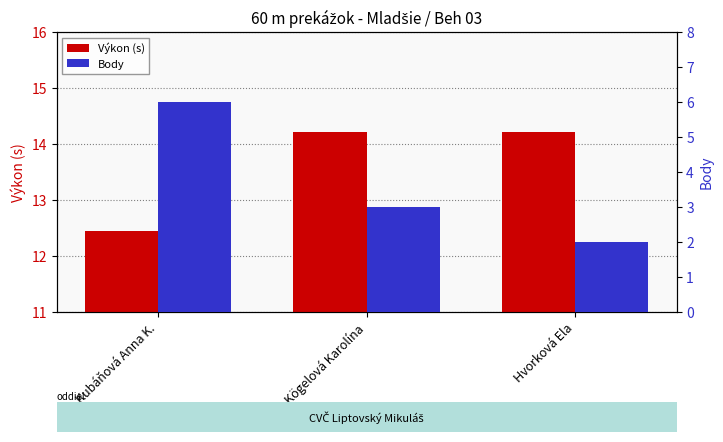

What value does the Výkon (s) series have at Kögelová Karolína?

14.2